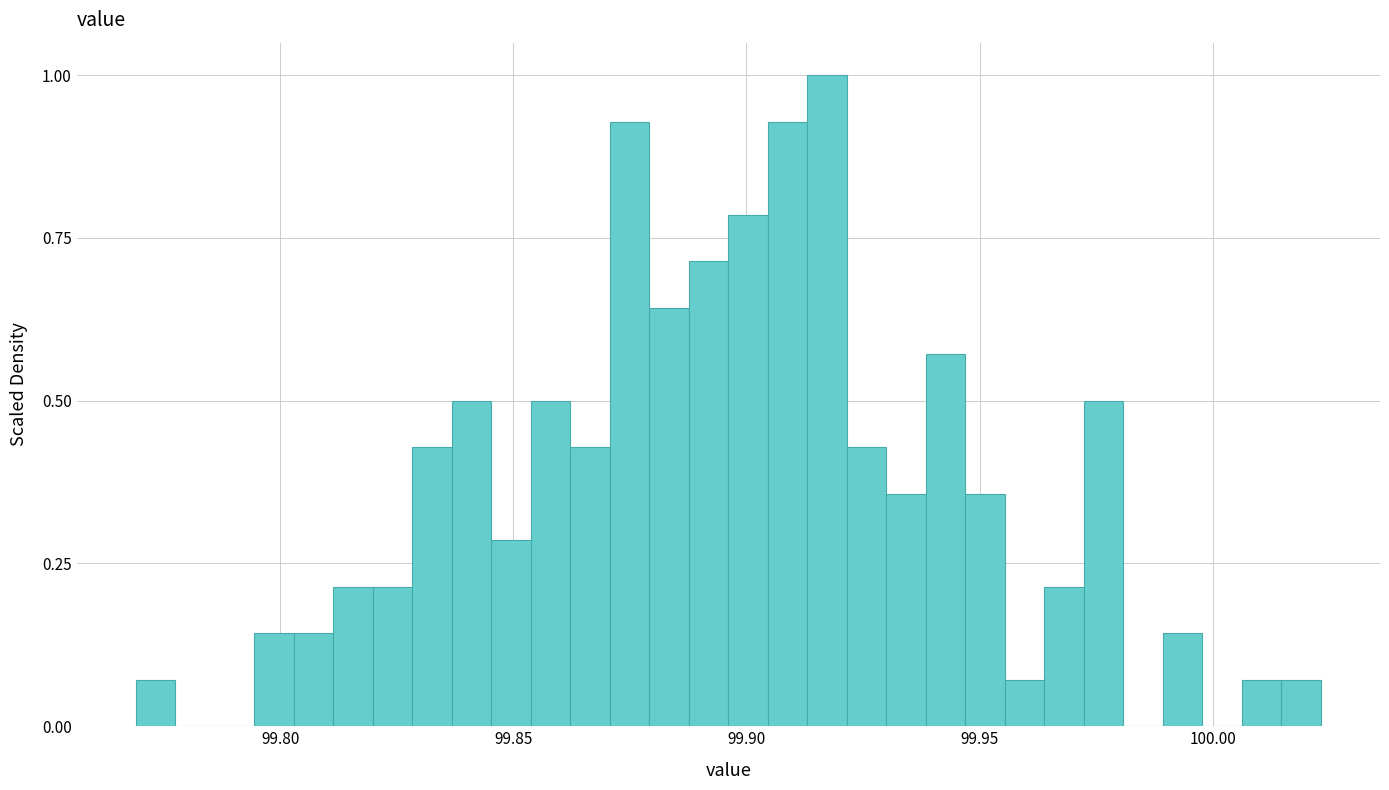

Read against the x-axis, roughly where is the centre of the tallest bar?

99.915